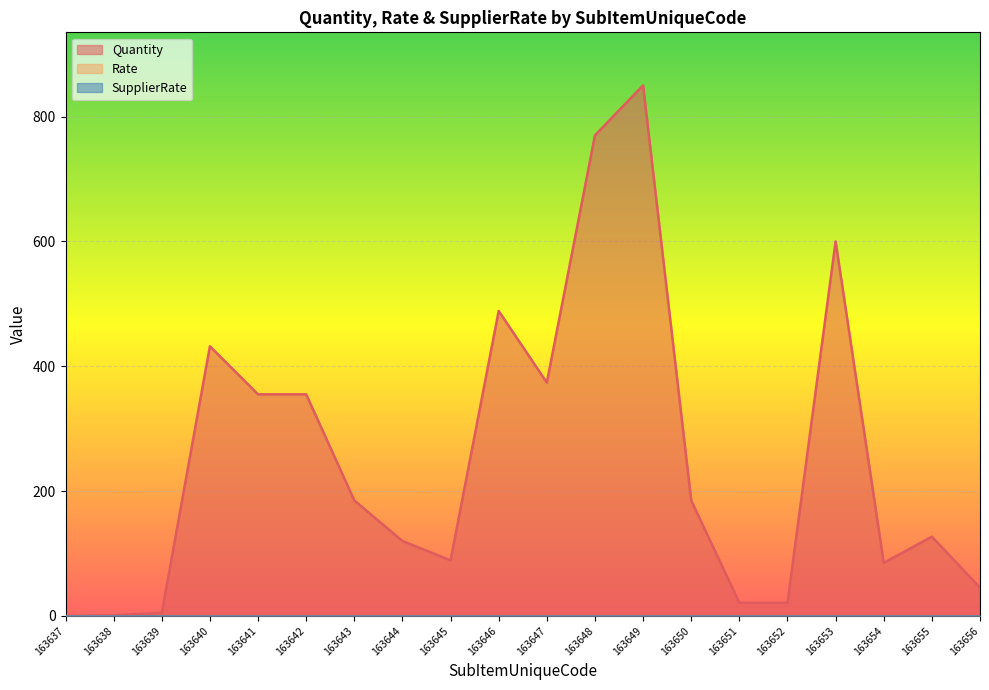

True or false: SupplierRate has more than 2 points higher than both neighbors.

False